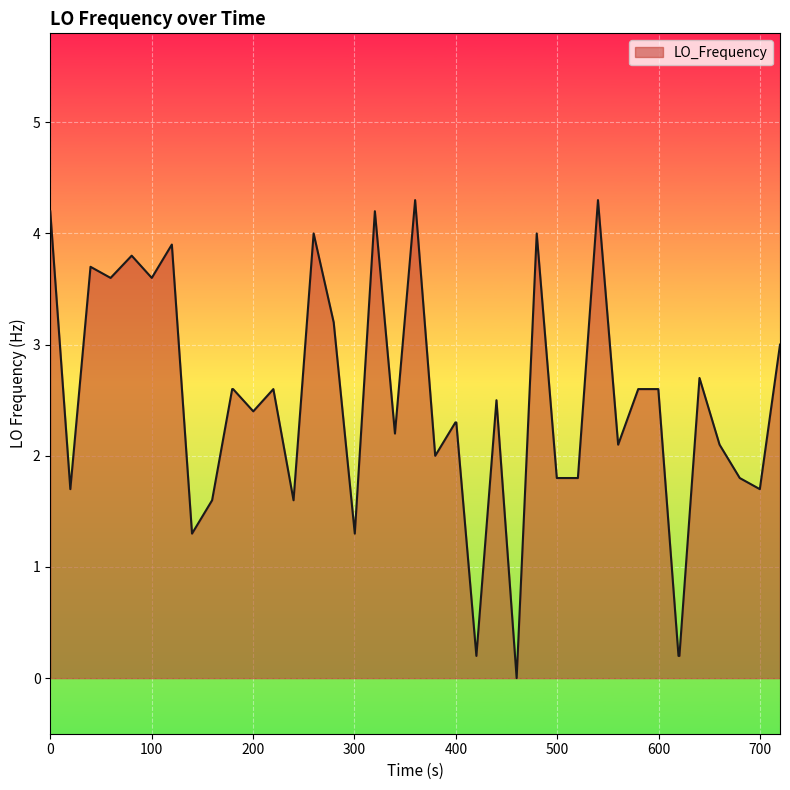

What is the greatest value displayed?

4.3